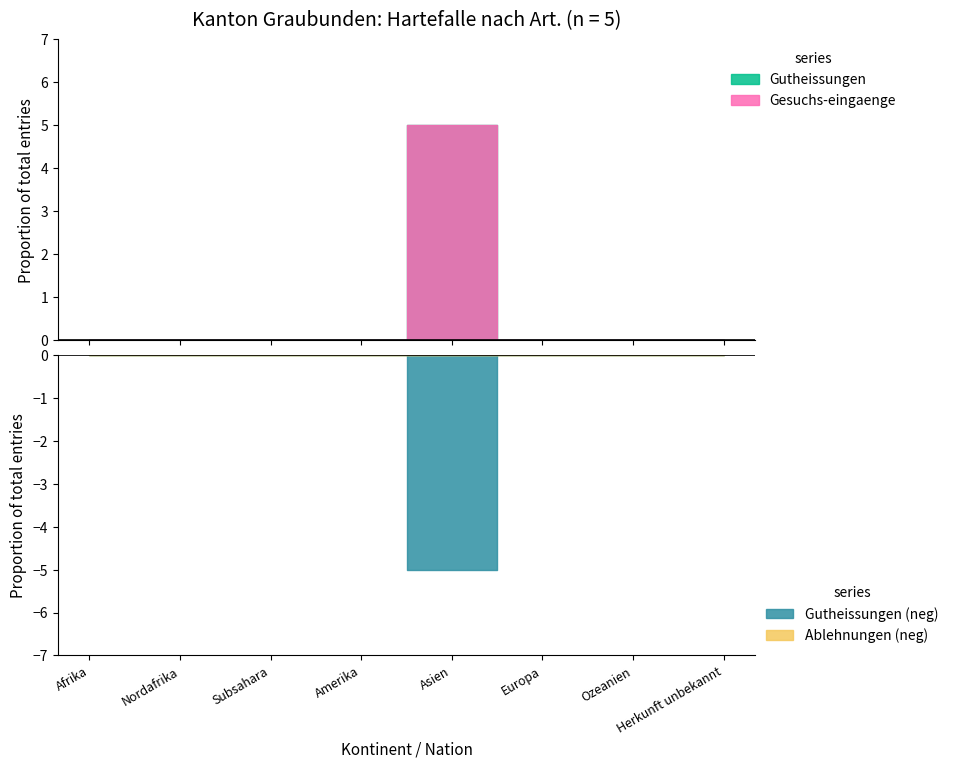

True or false: Regelungen Gesuchs-eingaenge has a value of 0 at Herkunft unbekannt.

True